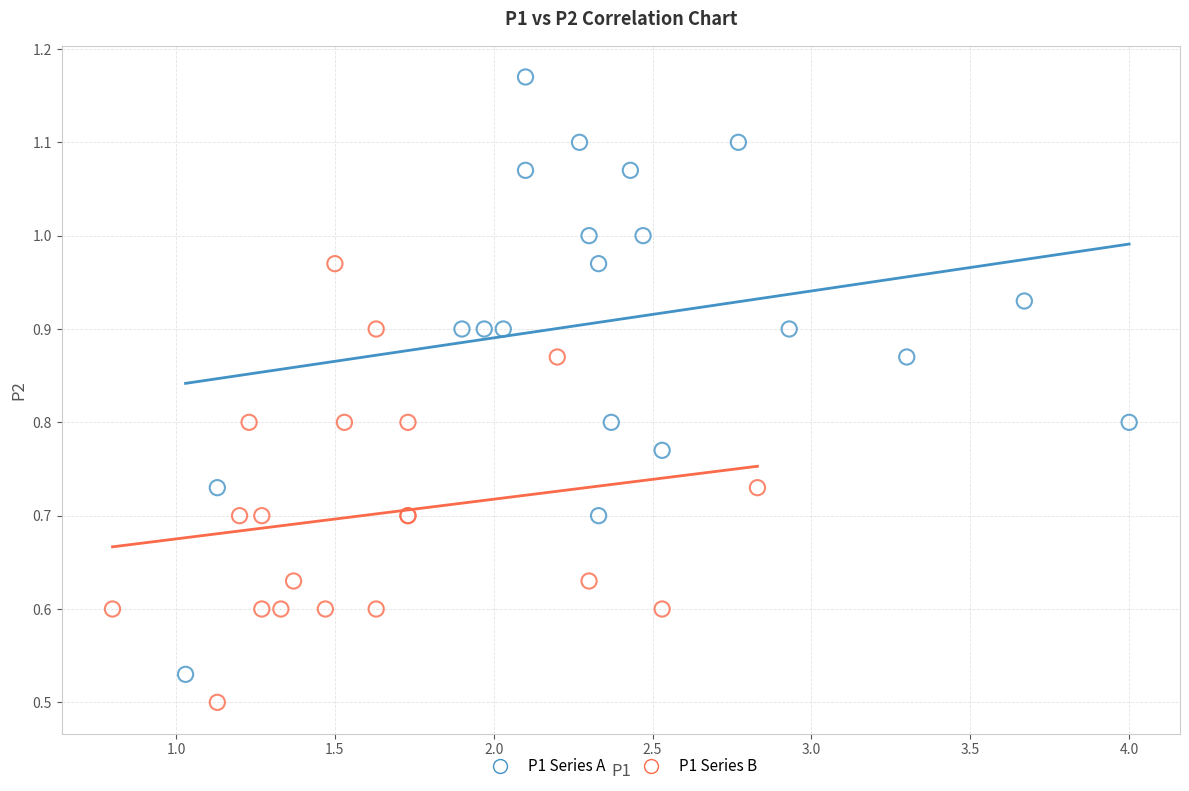

Which series reaches the maximum Y coordinate?

P1 Series A